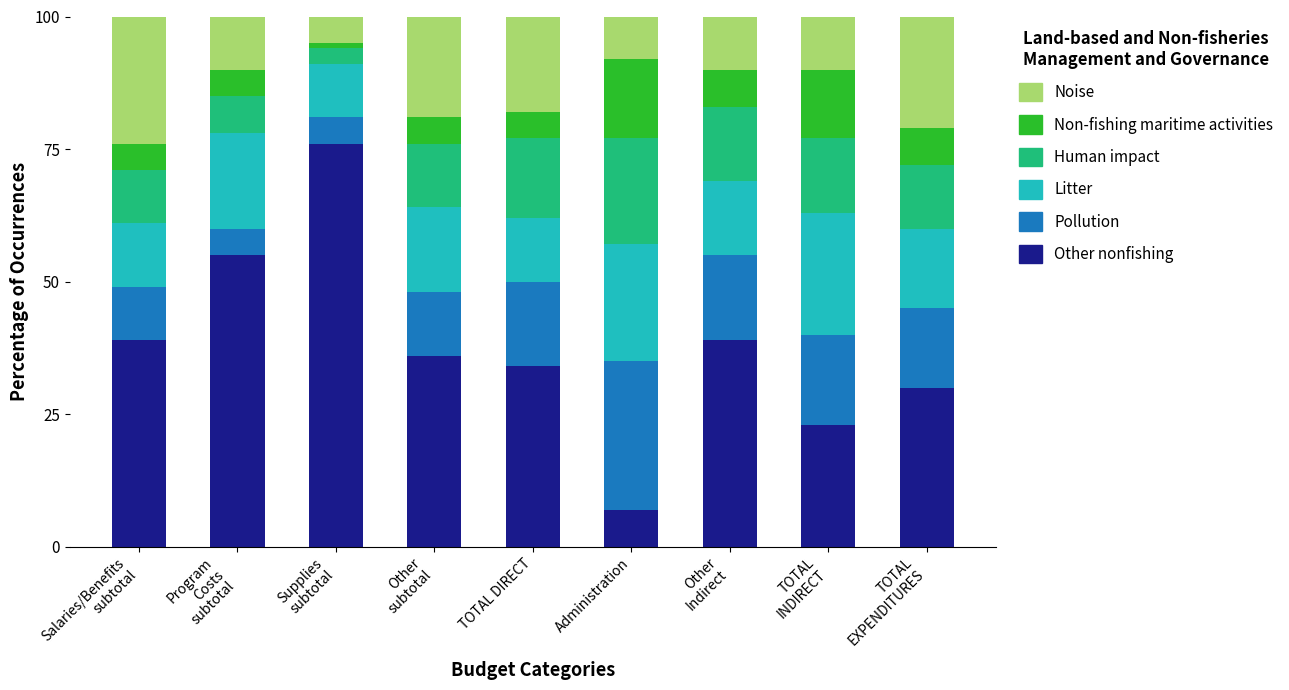

What is the highest value of the Other nonfishing series?

76.0